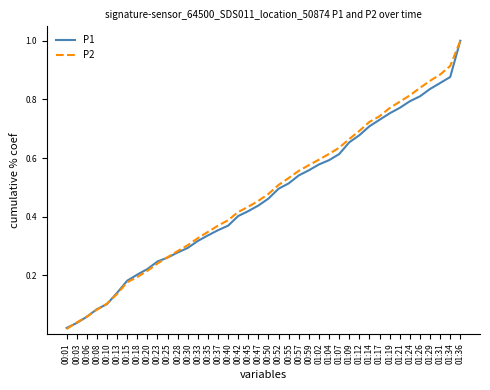

What is the total value across all series at 00:55?

1.0